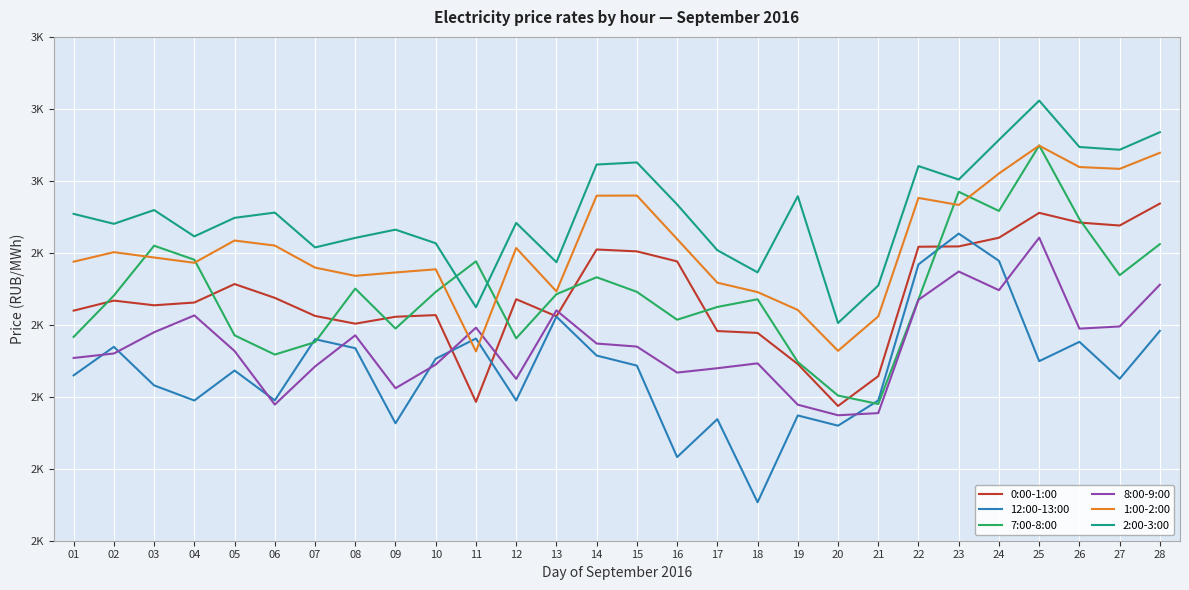

Reading right to left, what are all the values shown in this chart?

0:00-1:00: 2968.4	2937.9	2942.0	2955.5	2921.0	2908.9	2908.5	2728.6	2687.2	2745.4	2788.7	2791.3	2888.1	2902.0	2904.6	2811.8	2835.6	2692.9	2813.5	2811.2	2801.6	2812.3	2837.4	2856.6	2830.9	2827.1	2833.6	2819.7
12:00-13:00: 2791.5	2725.0	2776.3	2749.5	2888.8	2926.7	2883.9	2694.8	2659.8	2674.0	2553.4	2668.9	2616.2	2743.3	2757.2	2811.3	2694.8	2780.9	2752.9	2663.2	2767.5	2780.0	2695.0	2736.4	2694.8	2715.8	2769.4	2729.8
7:00-8:00: 2912.1	2868.9	2946.8	3049.2	2958.2	2984.8	2835.5	2689.9	2701.7	2748.3	2835.5	2824.8	2807.0	2845.8	2866.1	2842.5	2781.2	2888.2	2845.7	2794.8	2850.3	2775.9	2758.6	2785.4	2890.4	2909.9	2840.6	2783.1
8:00-9:00: 2855.7	2797.7	2794.6	2921.1	2848.1	2874.0	2834.7	2677.3	2674.3	2689.0	2746.4	2739.7	2733.6	2769.7	2773.9	2820.0	2724.9	2796.0	2744.7	2711.9	2785.4	2742.1	2689.1	2763.6	2813.0	2789.6	2760.1	2753.9
1:00-2:00: 3039.0	3016.6	3019.2	3048.9	3010.2	2966.5	2976.2	2811.7	2763.8	2820.6	2845.4	2858.5	2919.1	2979.5	2979.4	2846.4	2906.7	2763.0	2877.1	2872.7	2868.0	2879.5	2910.1	2917.1	2886.2	2893.5	2900.9	2887.7
2:00-3:00: 3067.6	3043.2	3047.0	3111.5	3056.9	3001.8	3020.5	2854.5	2802.5	2978.7	2872.8	2903.6	2967.2	3025.6	3022.7	2886.9	2941.5	2824.4	2913.3	2932.2	2920.7	2907.5	2955.9	2948.6	2922.8	2959.4	2940.3	2954.1